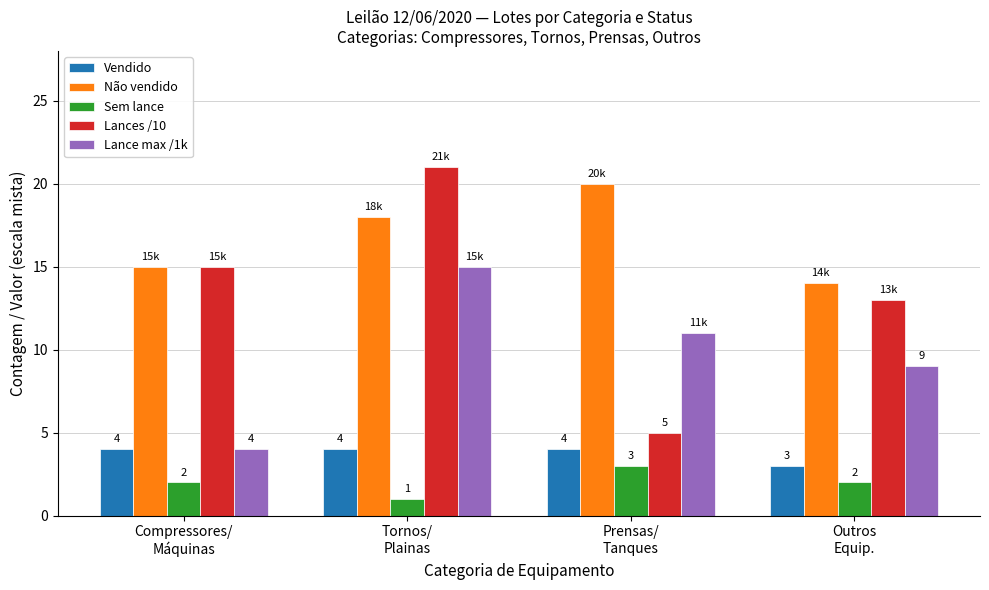

Count the Não vendido values in the range 15 to 20.

3